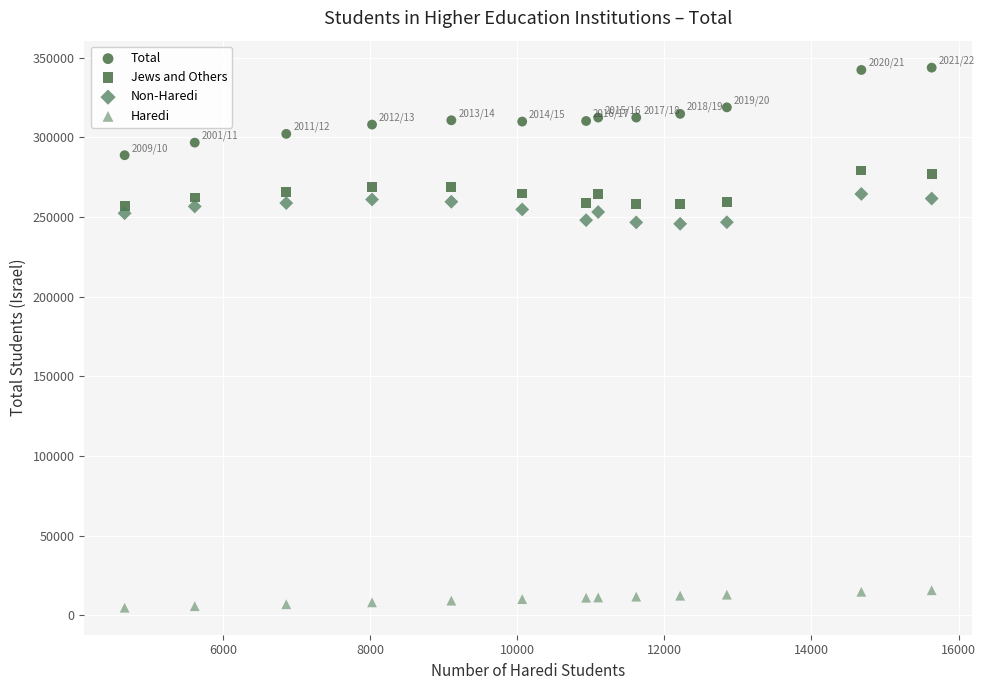

Count the number of points in this scatter plot.

52